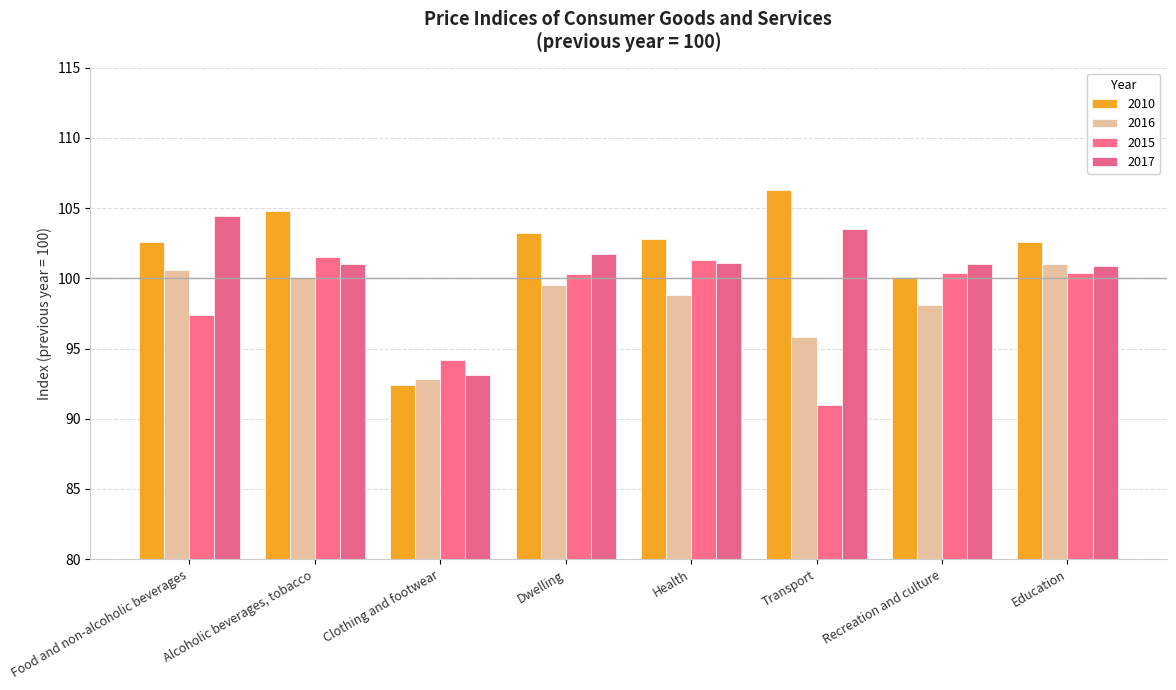

Which series has the largest total across all categories?

2010